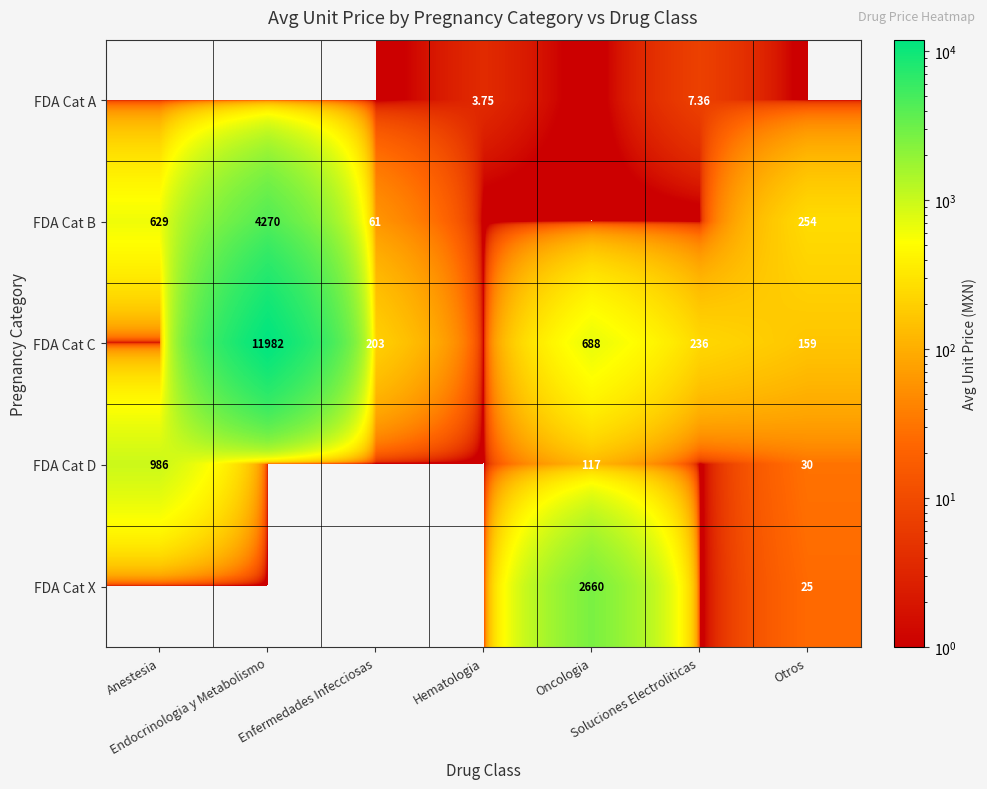

List the labels in order of FDA Cat D value, largest first.

Anestesia, Oncologia, Otros, Endocrinologia y Metabolismo, Enfermedades Infecciosas, Hematologia, Soluciones Electroliticas